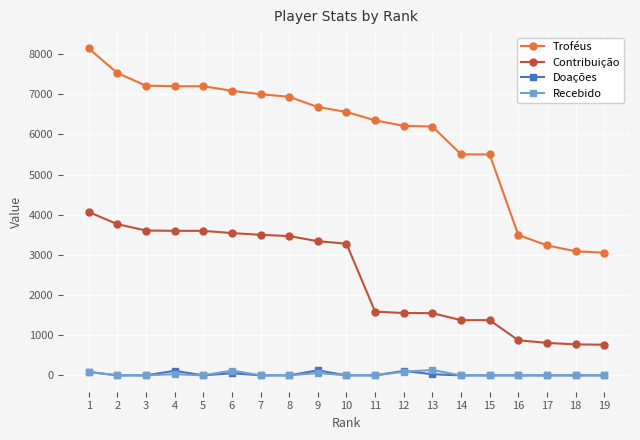

Where is Troféus nearest to the value 5597?

14